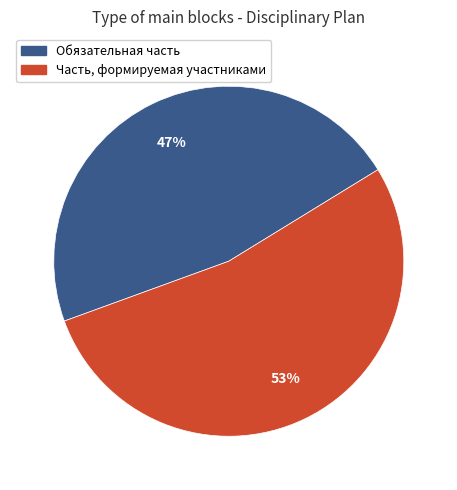

Does Обязательная часть represent more than half of the total?

No